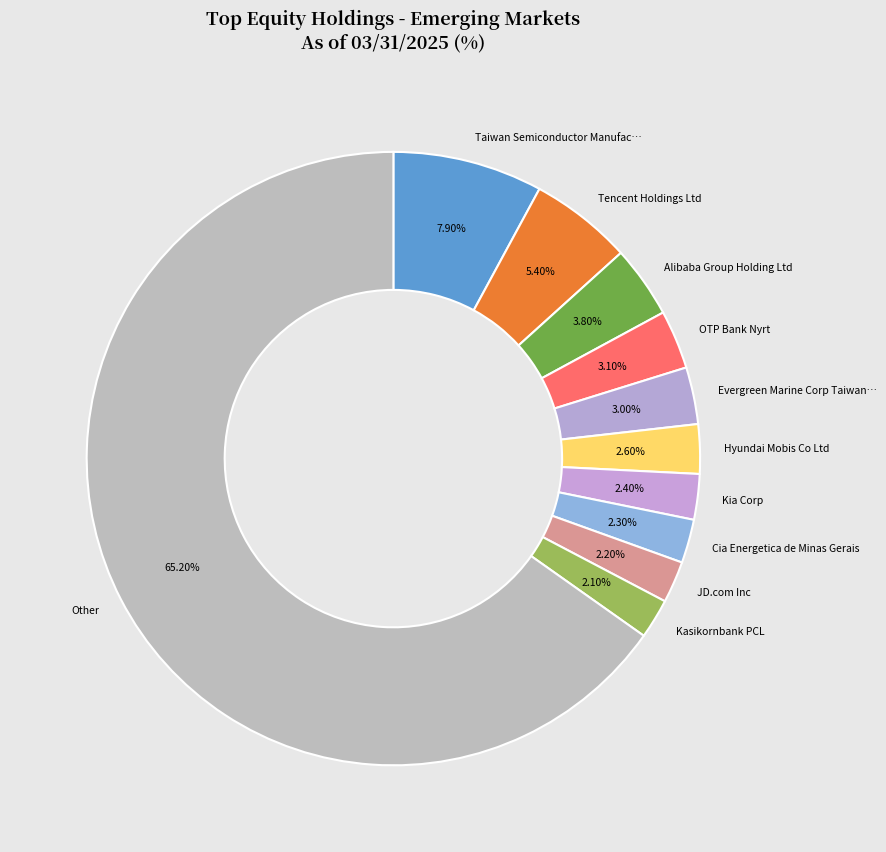

Which category has the biggest portion of the pie?

Other